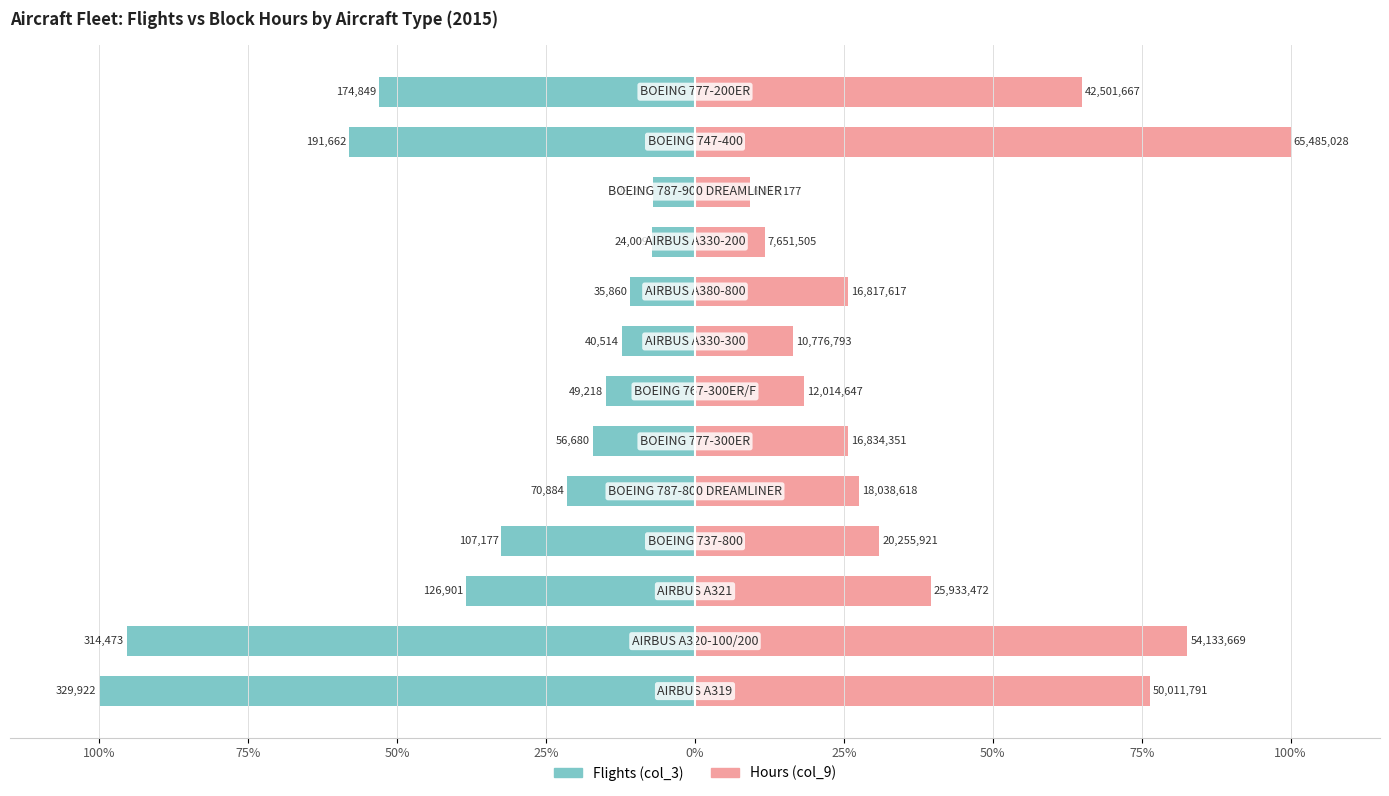

How many bars are there in each group?

2